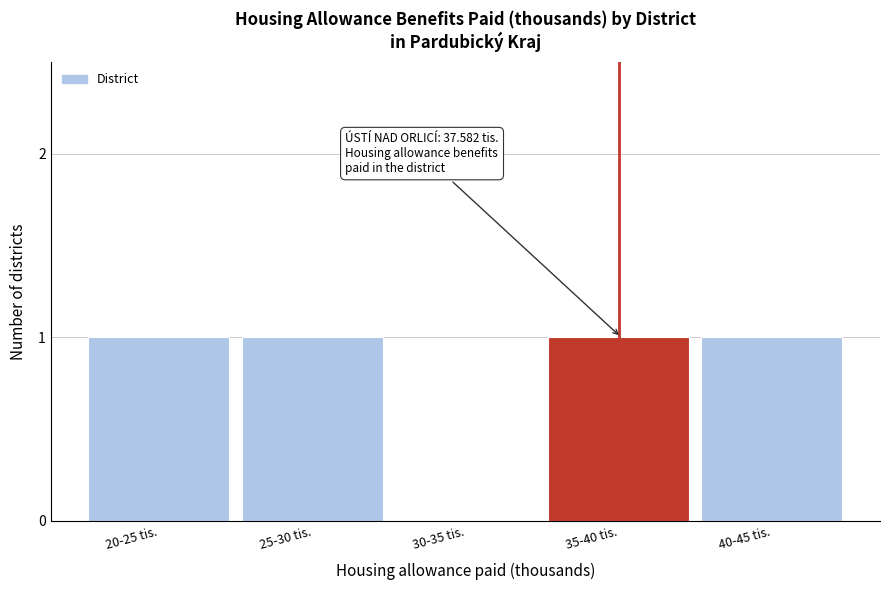

Reading left to right, extract all data points from this chart.

20-25 tis.=1	25-30 tis.=1	30-35 tis.=0	35-40 tis.=1	40-45 tis.=1